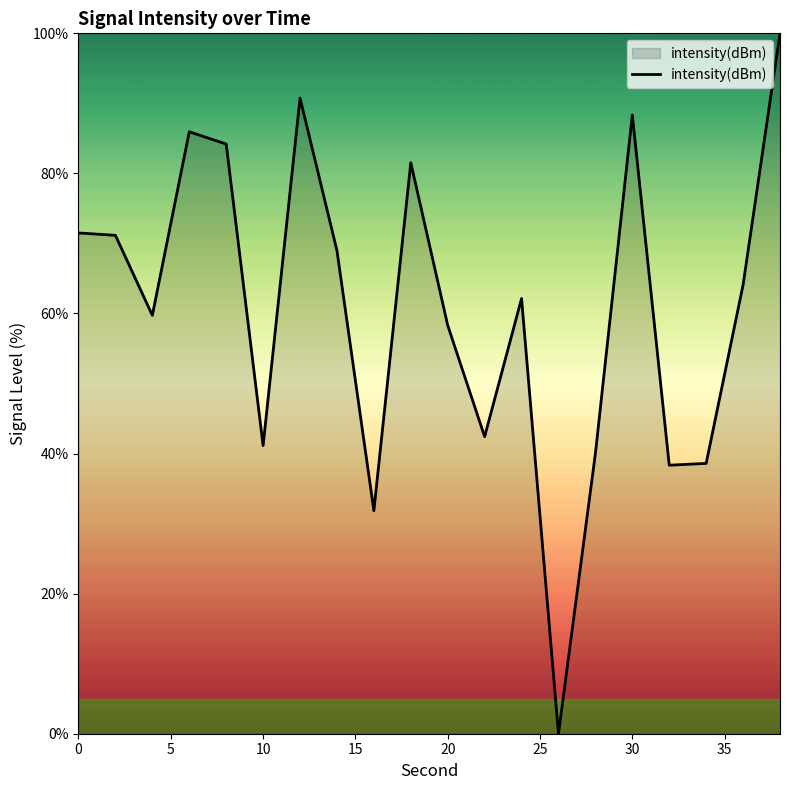

What is the greatest value displayed?

100.0